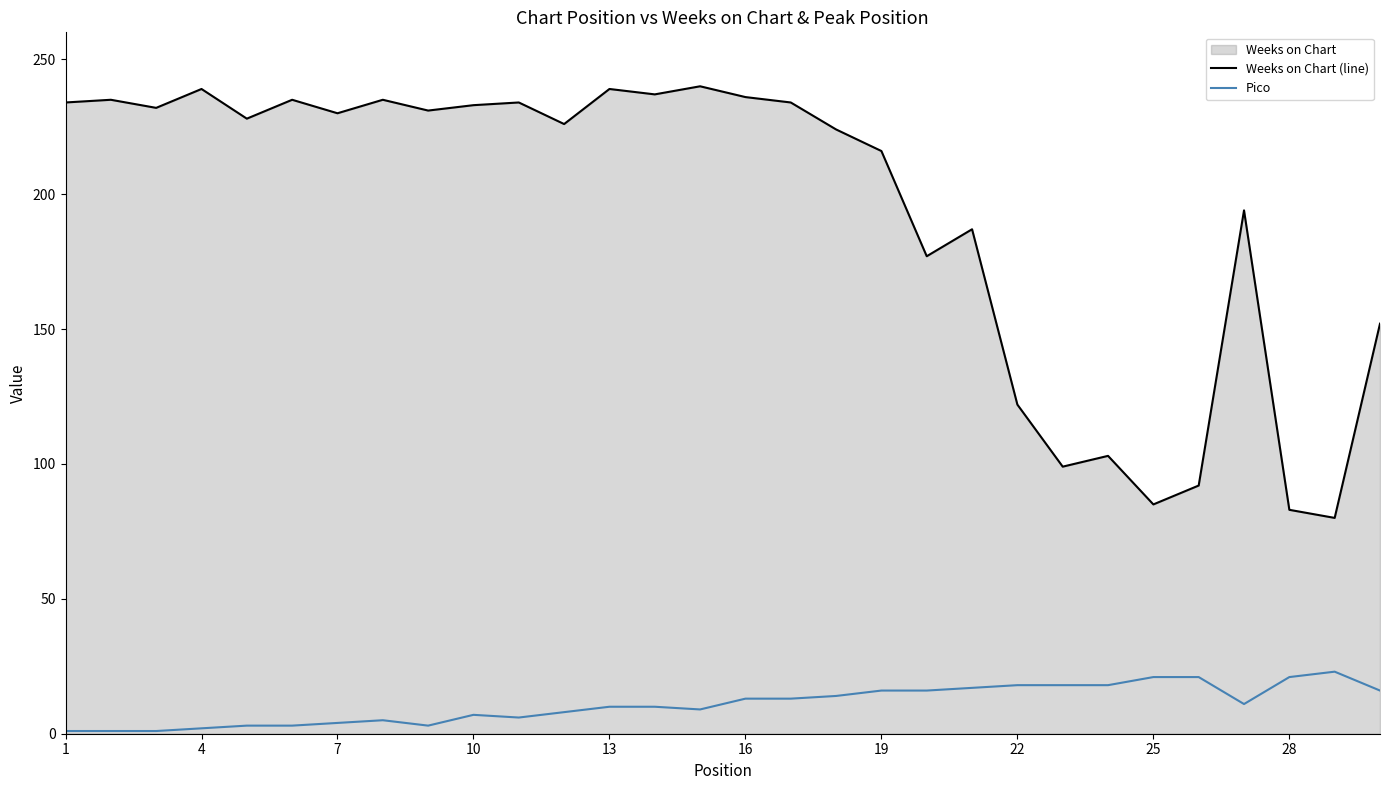

Does the chart display data point markers on the line(s)?

No